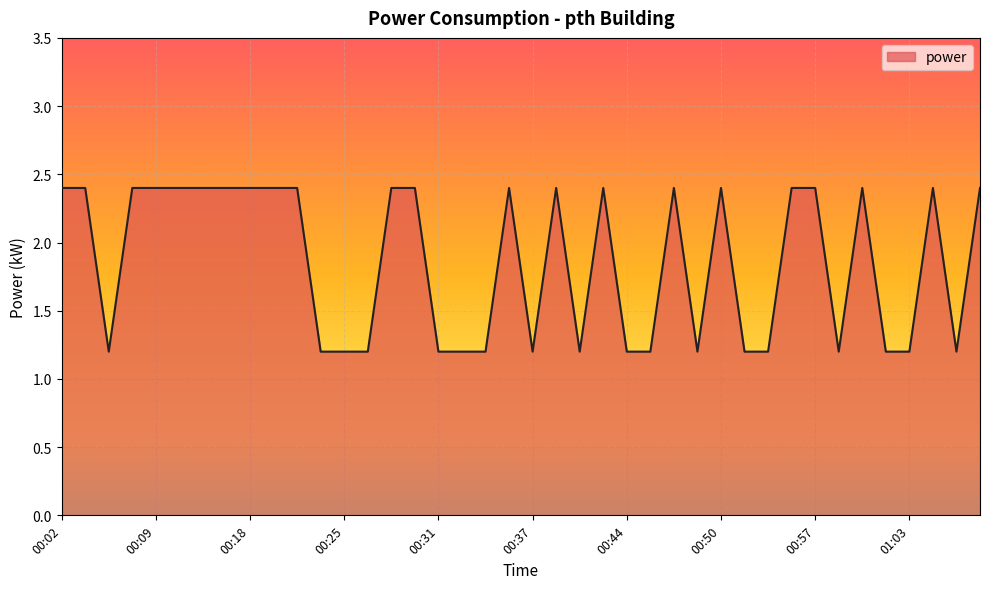

True or false: the data has more than 1 interior local peaks.

True